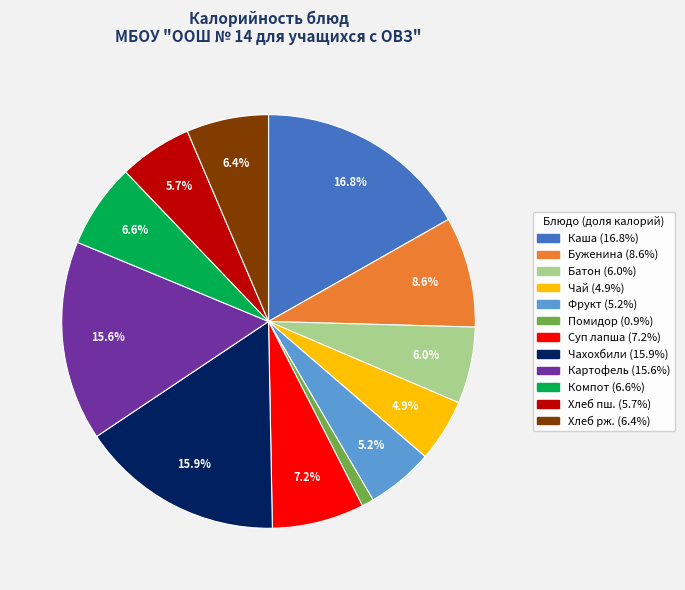

Does any single category account for the majority?

No